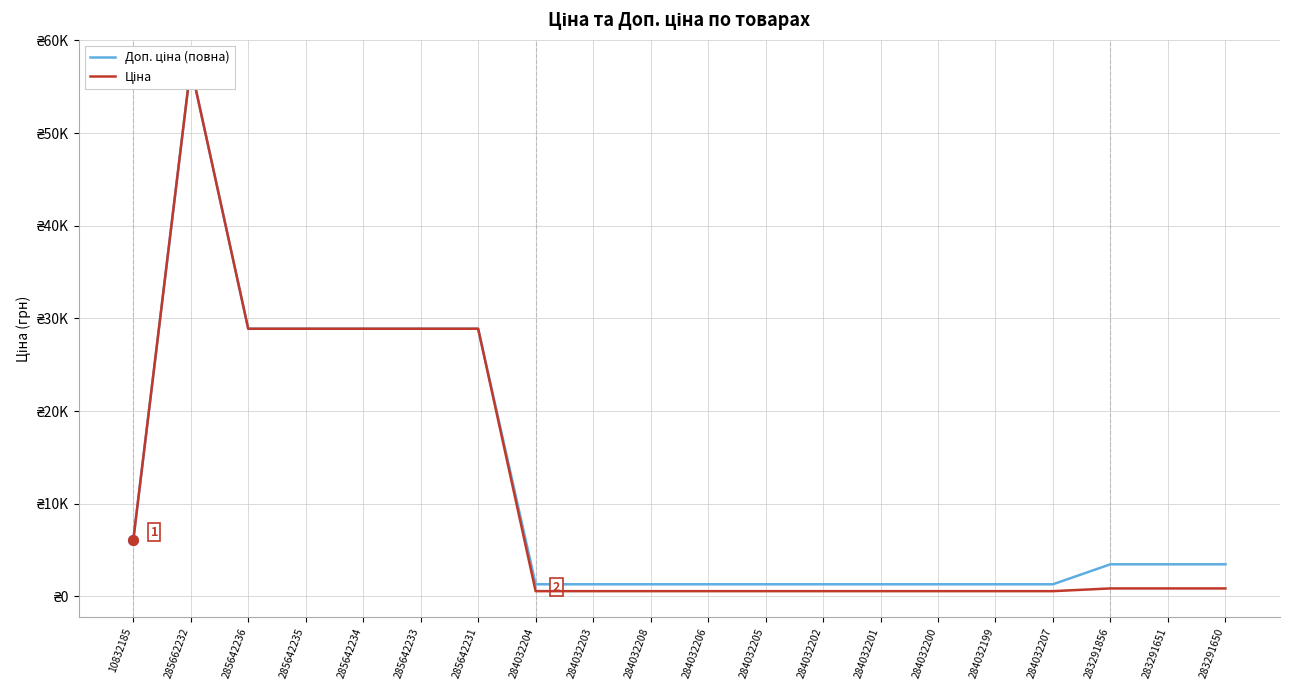

What is the maximum value shown in the chart?

57235.5